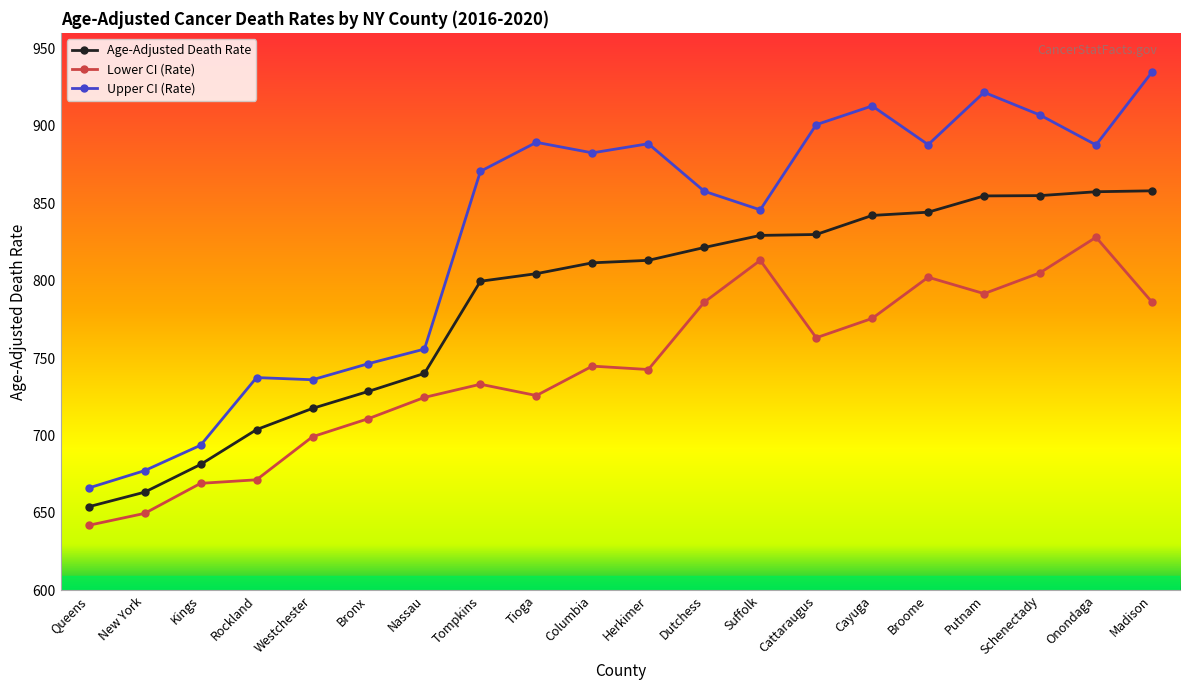

Where does the Upper CI (Rate) series first go above 882?

Tioga